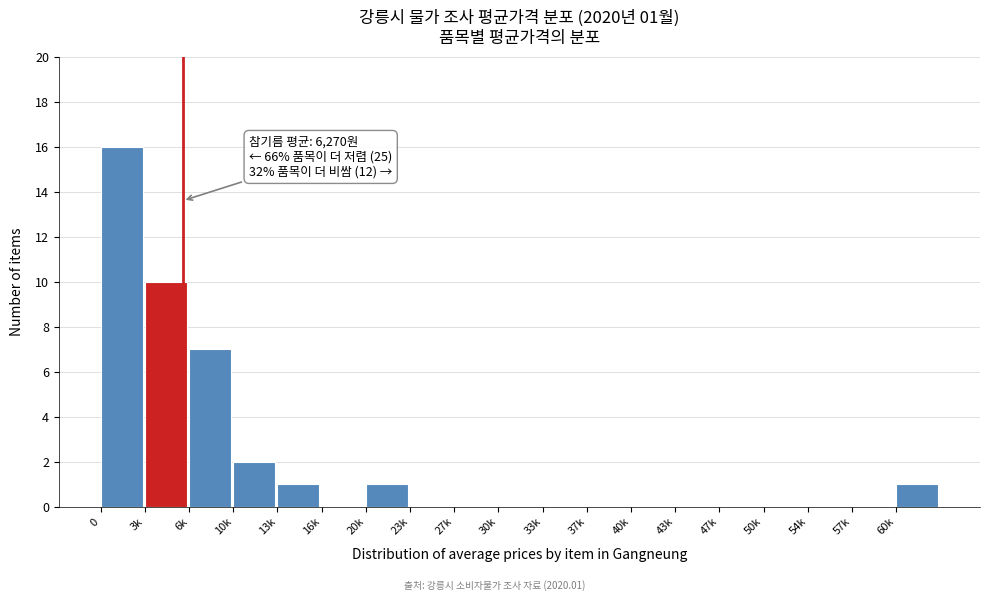

Reading left to right, extract all data points from this chart.

0=16	3k=10	6k=7	10k=2	13k=1	16k=0	20k=1	23k=0	27k=0	30k=0	33k=0	37k=0	40k=0	43k=0	47k=0	50k=0	54k=0	57k=0	60k=1